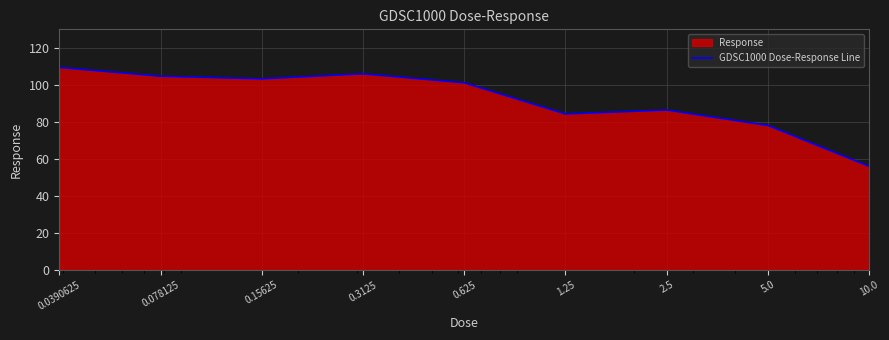

Does the chart display data point markers on the line(s)?

No